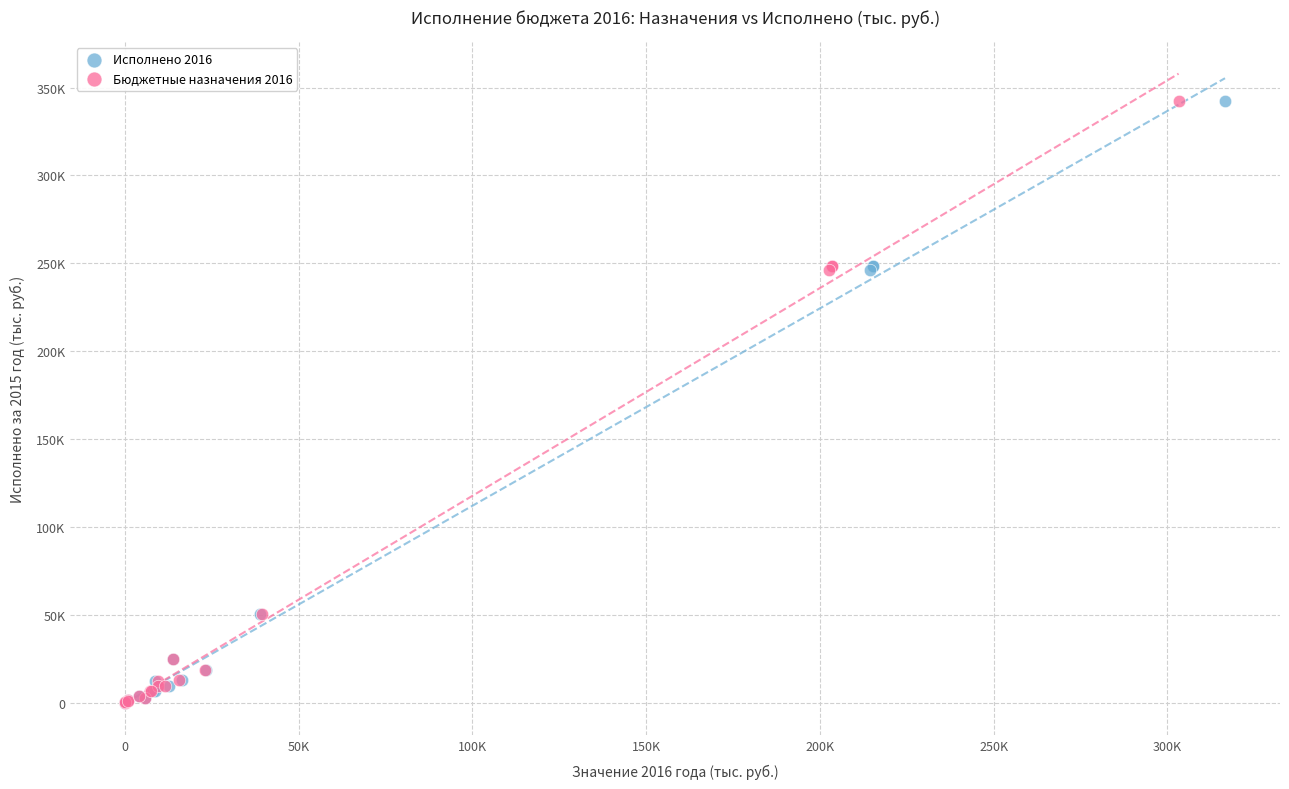

What are all the series names shown in the legend?

Исполнено 2016, Бюджетные назначения 2016